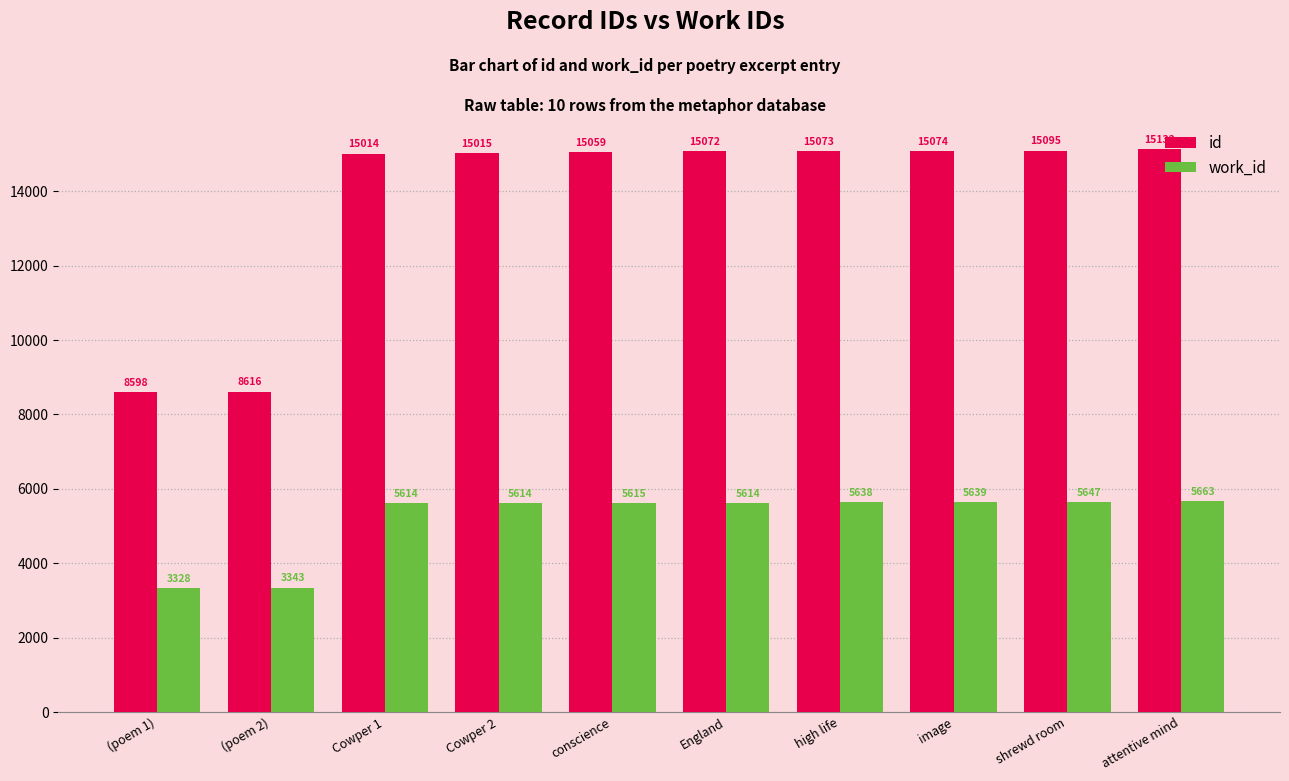

Which series has the largest total across all categories?

id